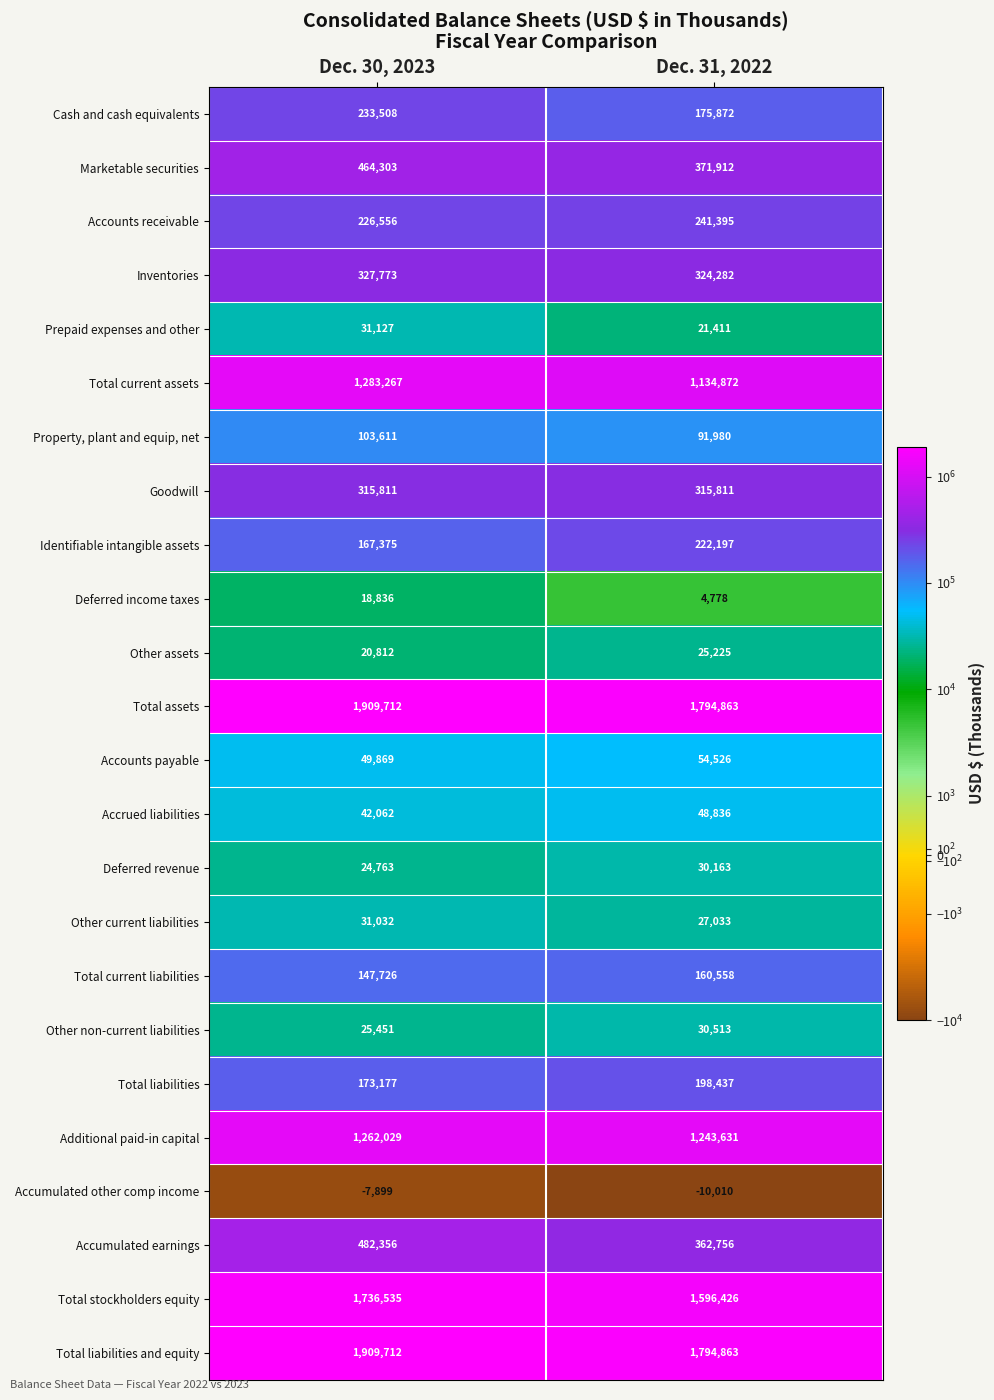

Between Dec. 30, 2023 and Dec. 31, 2022, which series saw the biggest shift?

Total current assets